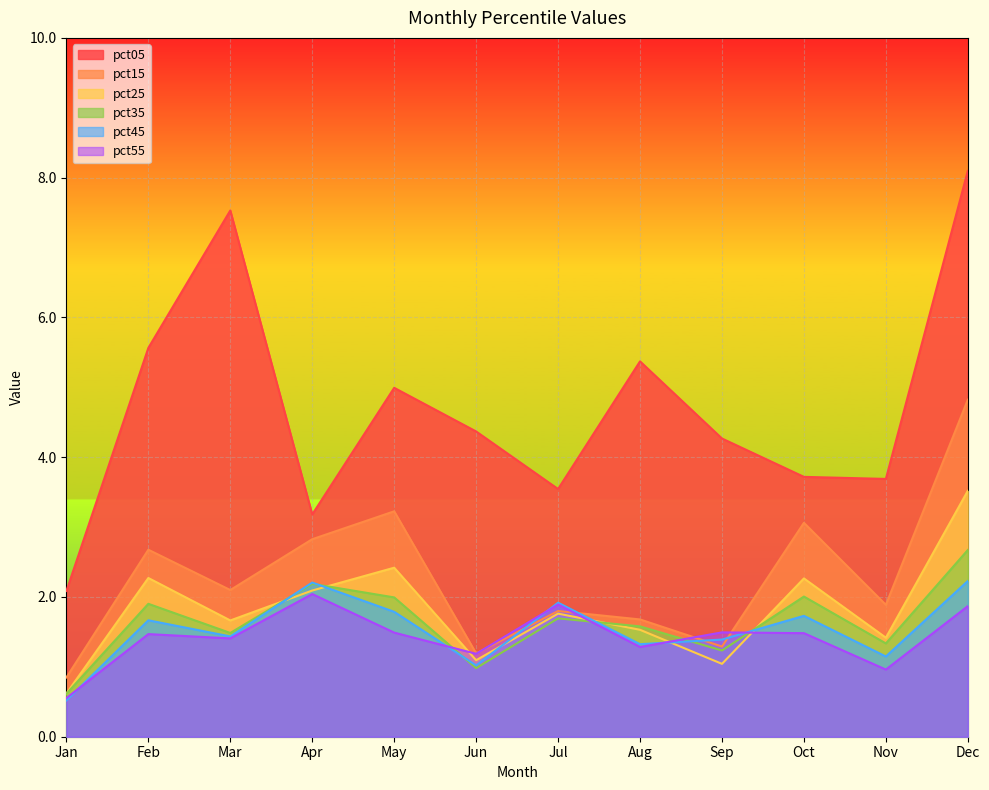

Is the value of pct25 at Apr greater than the value of pct05 at Nov?

No